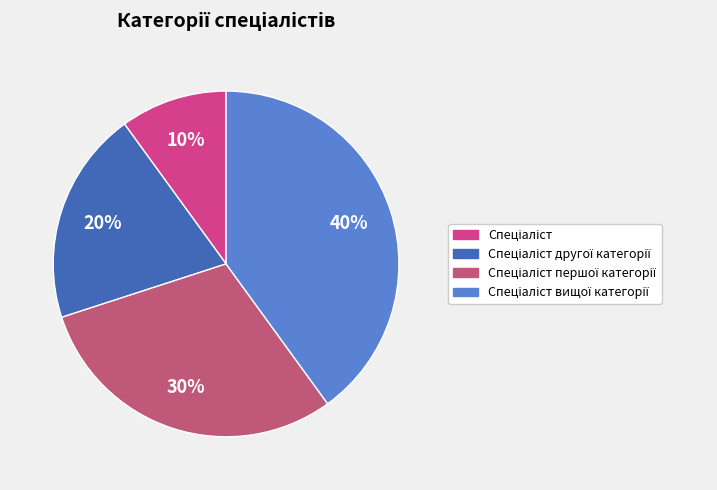

Rank the categories by value from highest to lowest.

Спеціаліст вищої категорії, Спеціаліст першої категорії, Спеціаліст другої категорії, Спеціаліст